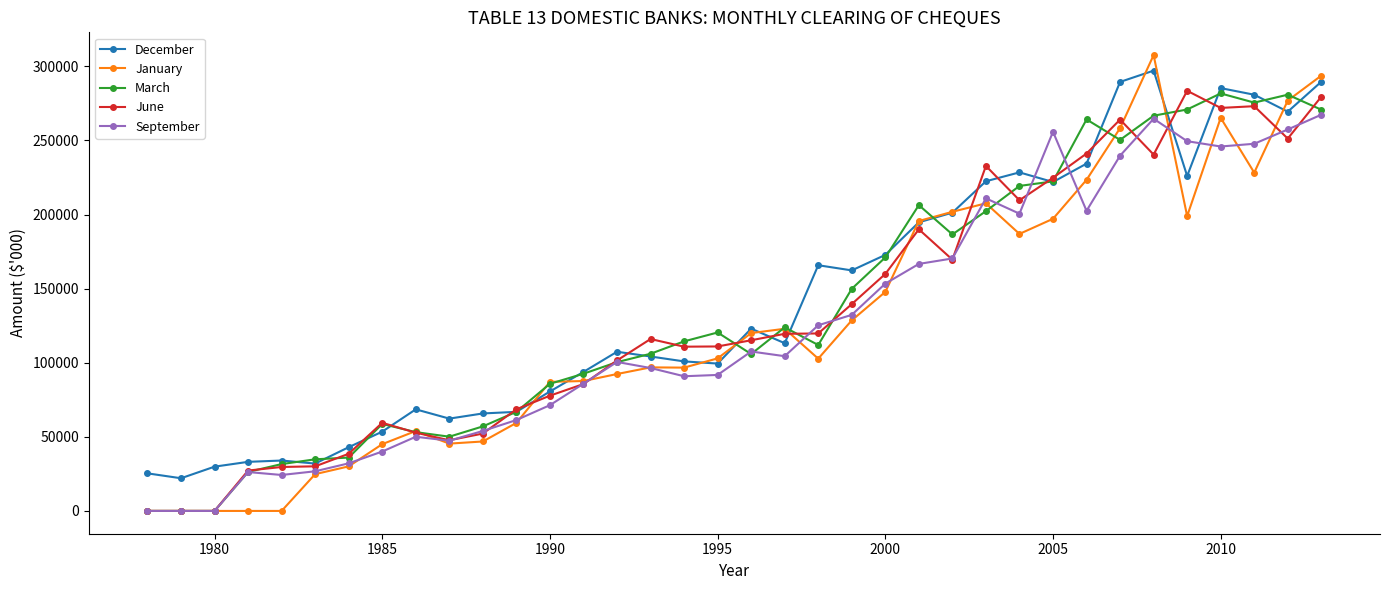

After their last crossing, which series has the higher values: December or January?

January